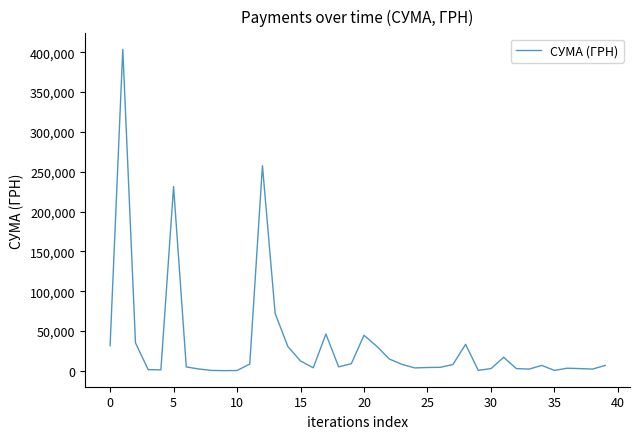

What is the average value?

34105.2